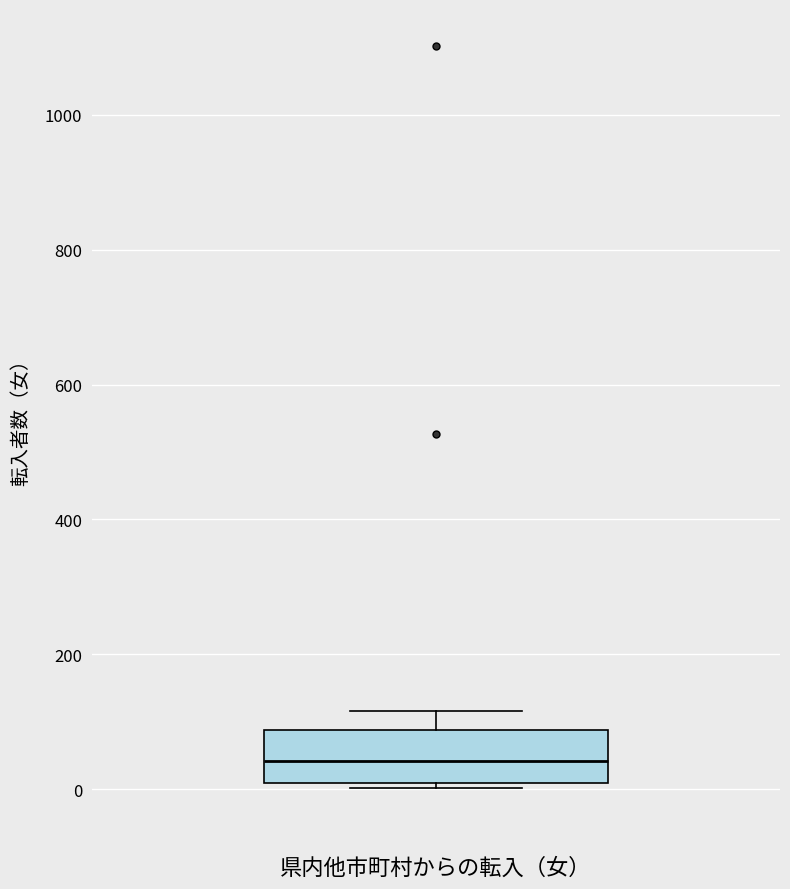

Where does the median line of the box sit on the y-axis? The values are not printed on the chart, so give them approximately, as read against the axis.

40